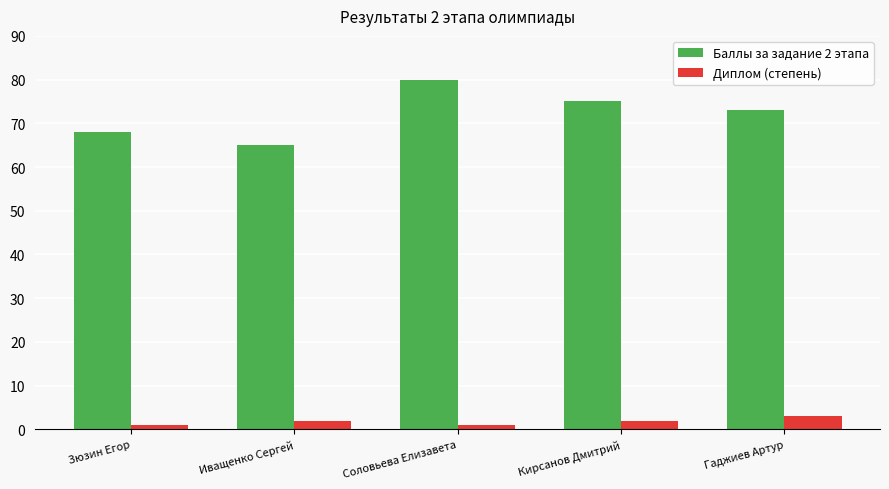

Rank the series by their maximum value, from highest to lowest.

Баллы за задание 2 этапа, Диплом (степень)